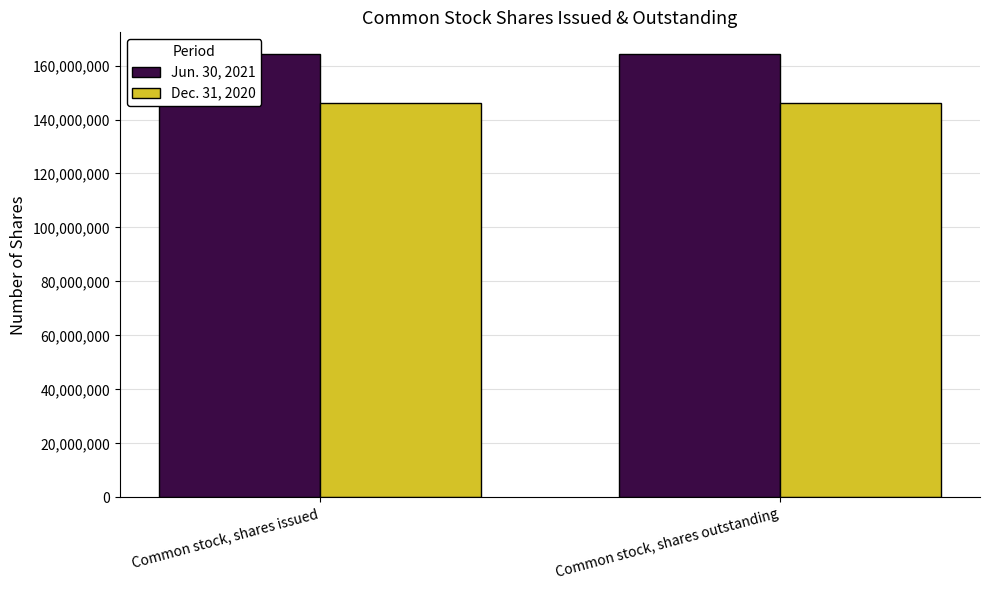

The value of Jun. 30, 2021 at Common stock, shares outstanding is 164106060. True or false?

True